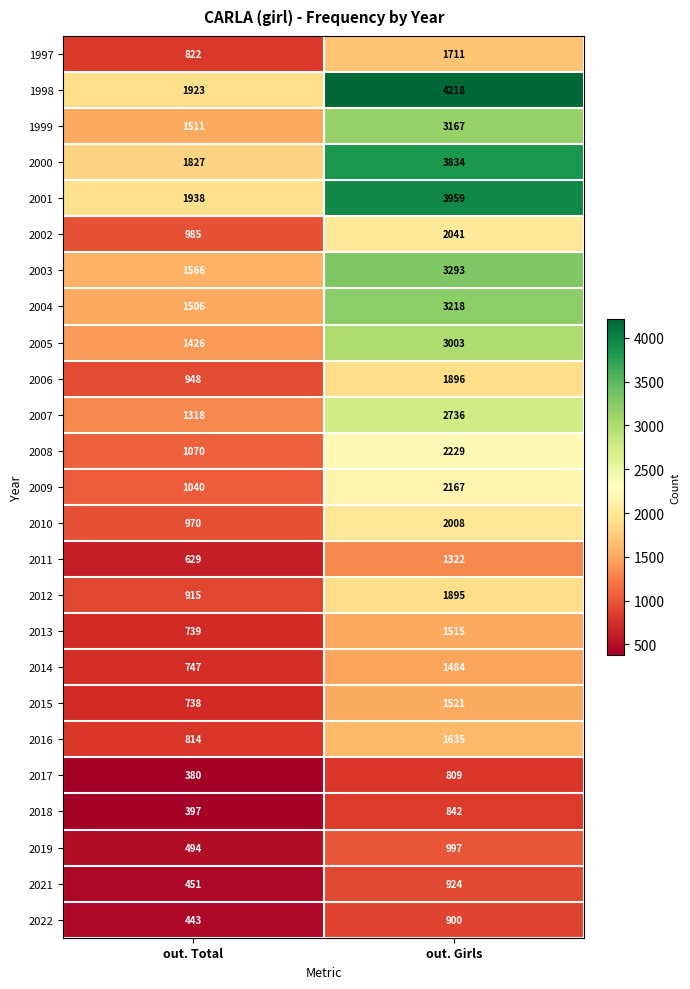

Is it true that 1997 equals 1711 at out. Girls?

True